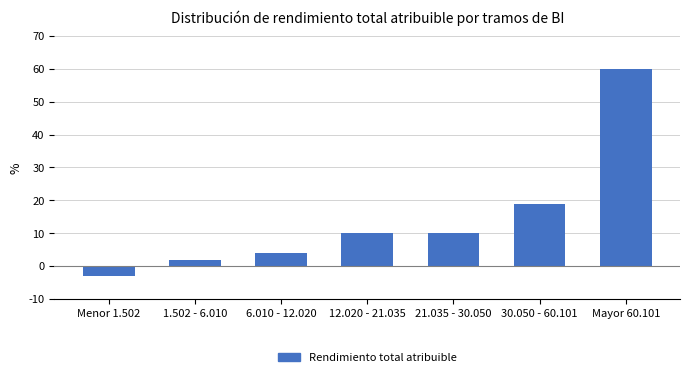

Reading right to left, list all the values displayed in this chart.

60	19	10	10	4	2	-3